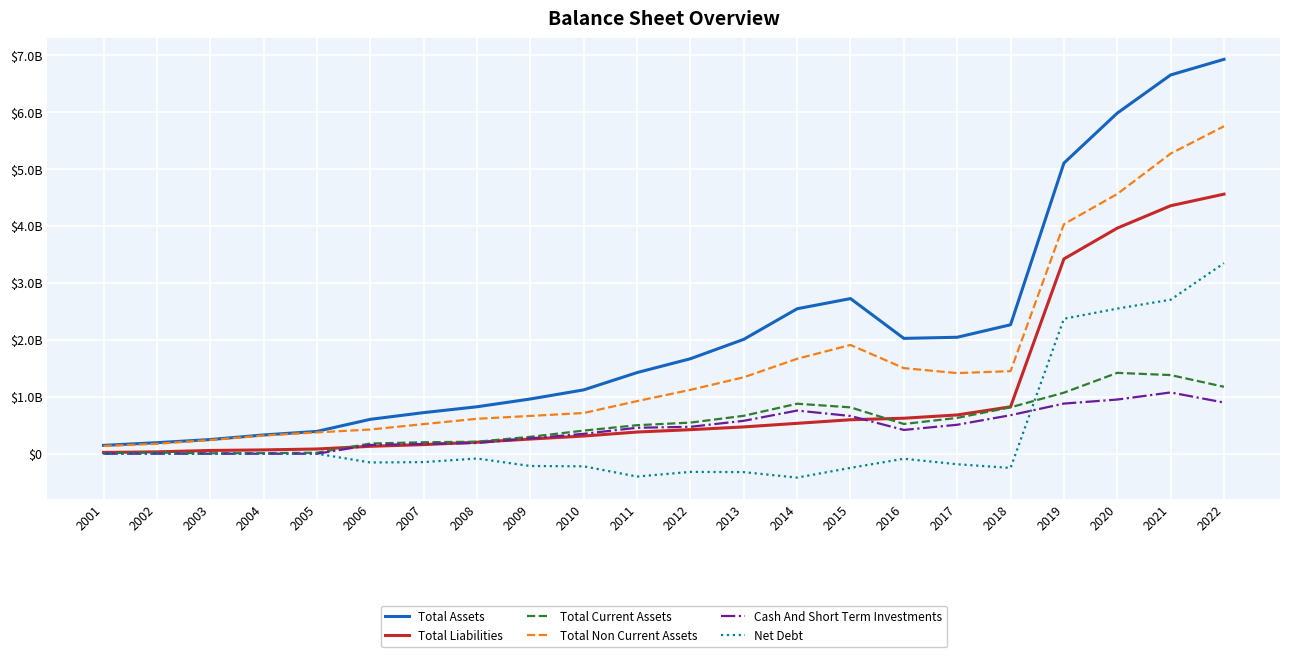

The Total Liabilities series shows 54379928 at 2002. True or false?

False